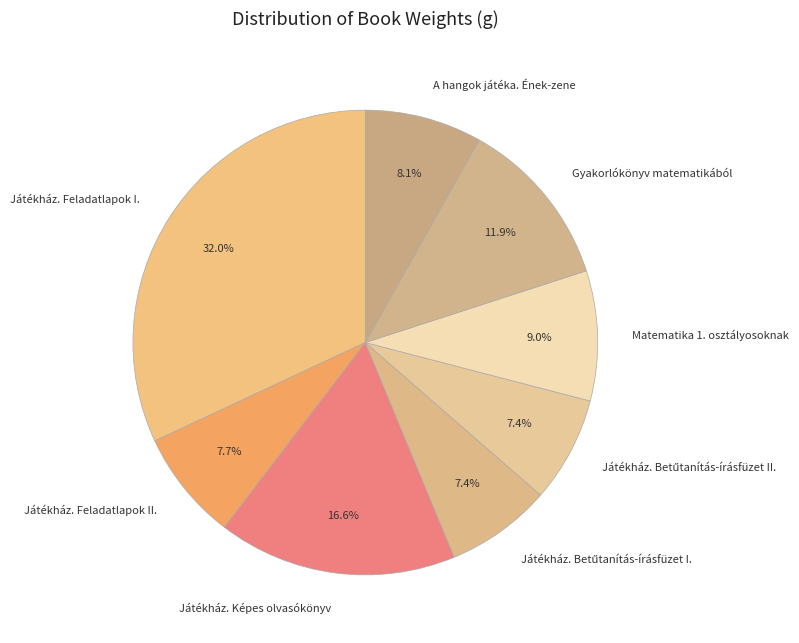

What portion of the pie excludes Játékház. Feladatlapok I.?

68.0%